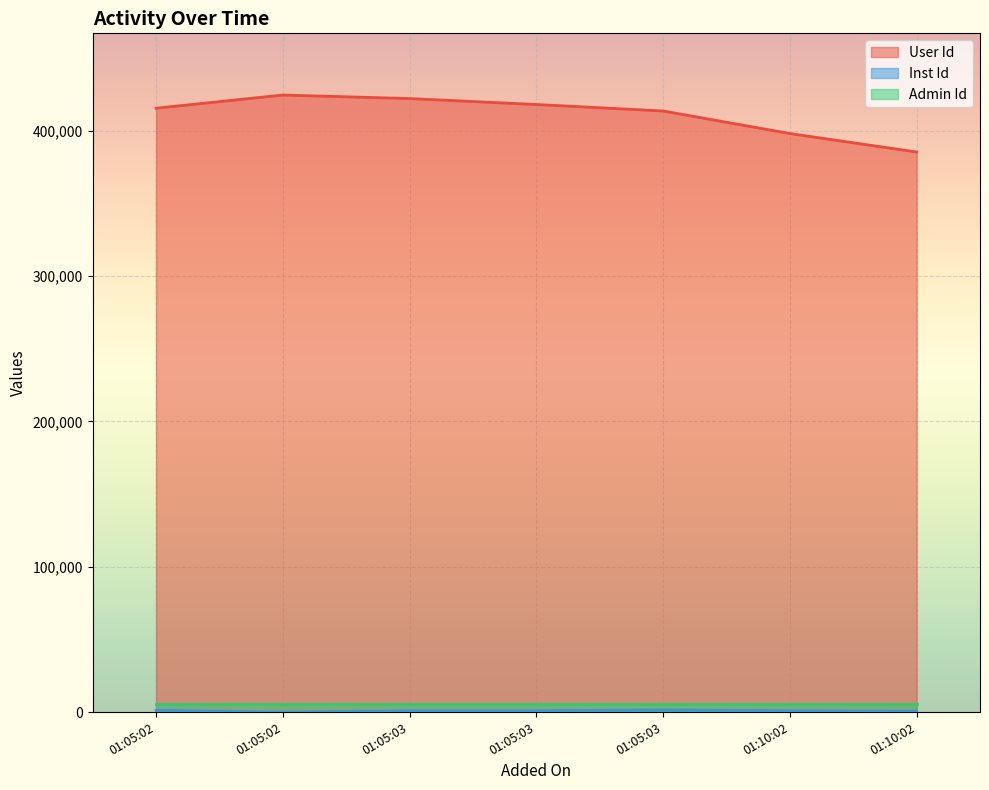

True or false: User Id has a value of 125379 at 01:10:02.

False